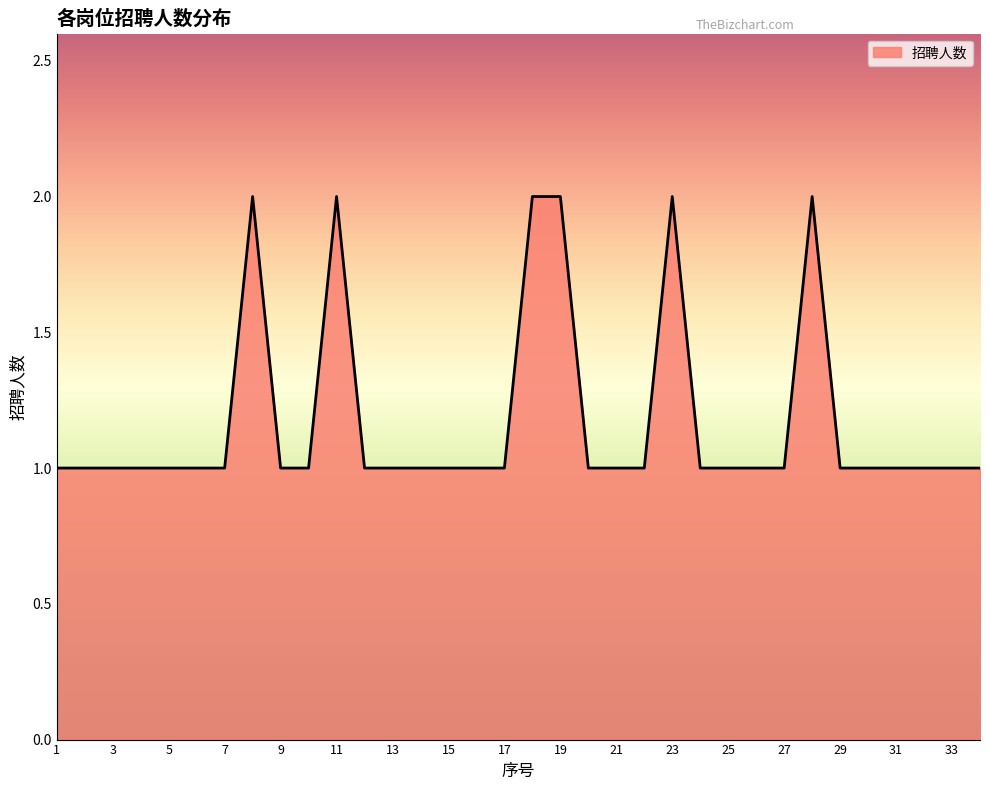

How many lines are shown in the chart?

1